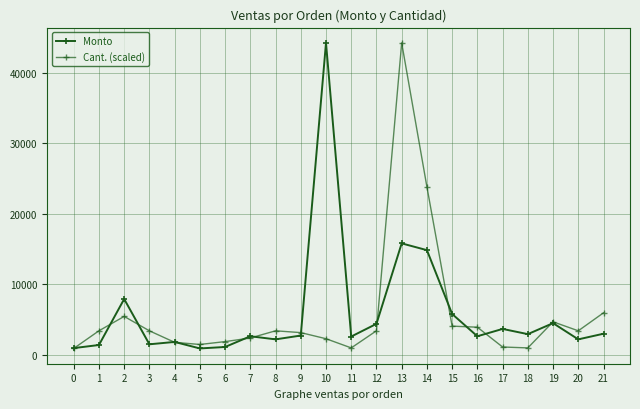

Reading left to right, what are all the values shown in this chart?

Monto: 0=960.0	1=1400.0	2=7920.0	3=1500.0	4=1836.0	5=912.0	6=1120.0	7=2640.0	8=2200.0	9=2740.5	10=44240.0	11=2600.0	12=4400.0	13=15810.0	14=14850.0	15=5796.0	16=2640.0	17=3680.0	18=2940.0	19=4500.0	20=2200.0	21=3000.0
Cant. (scaled): 0=912.0	1=3412.7	2=5454.0	3=3412.7	4=1779.6	5=1473.4	6=1881.6	7=2392.0	8=3412.7	9=3157.5	10=2289.9	11=988.6	12=3412.7	13=44240.0	14=23826.3	15=4076.1	16=3923.0	17=1116.1	18=988.6	19=4688.5	20=3412.7	21=5964.4